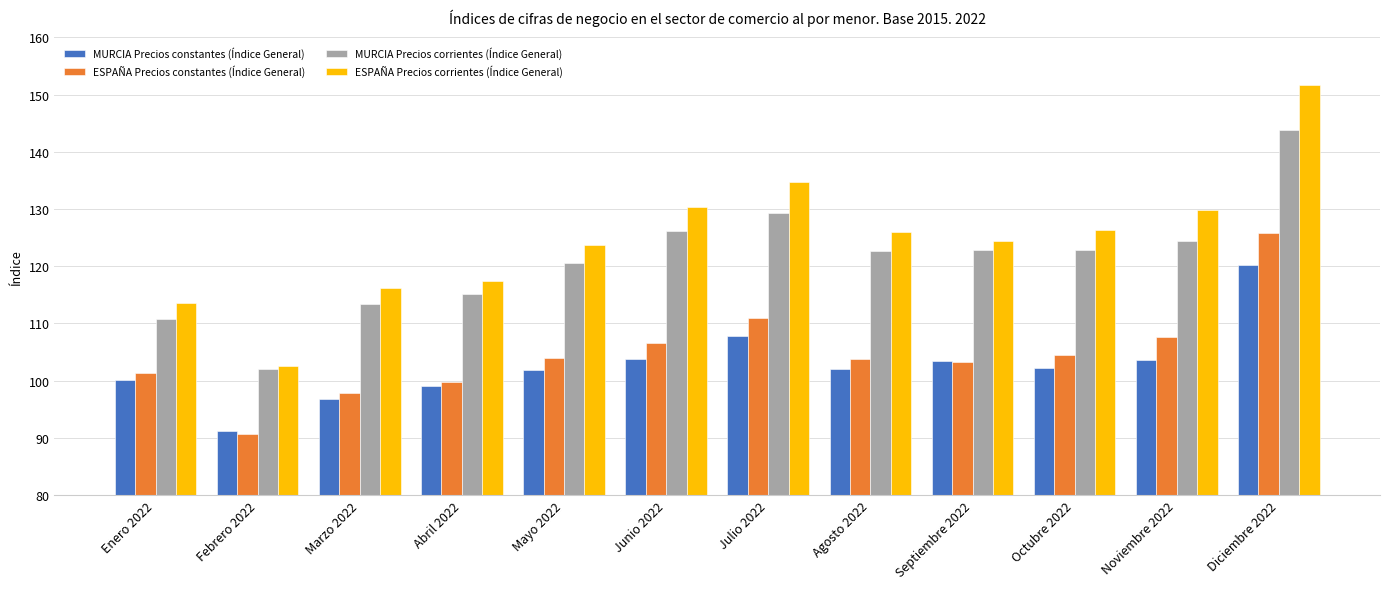

Are the bars grouped side by side (vs. stacked)?

Yes